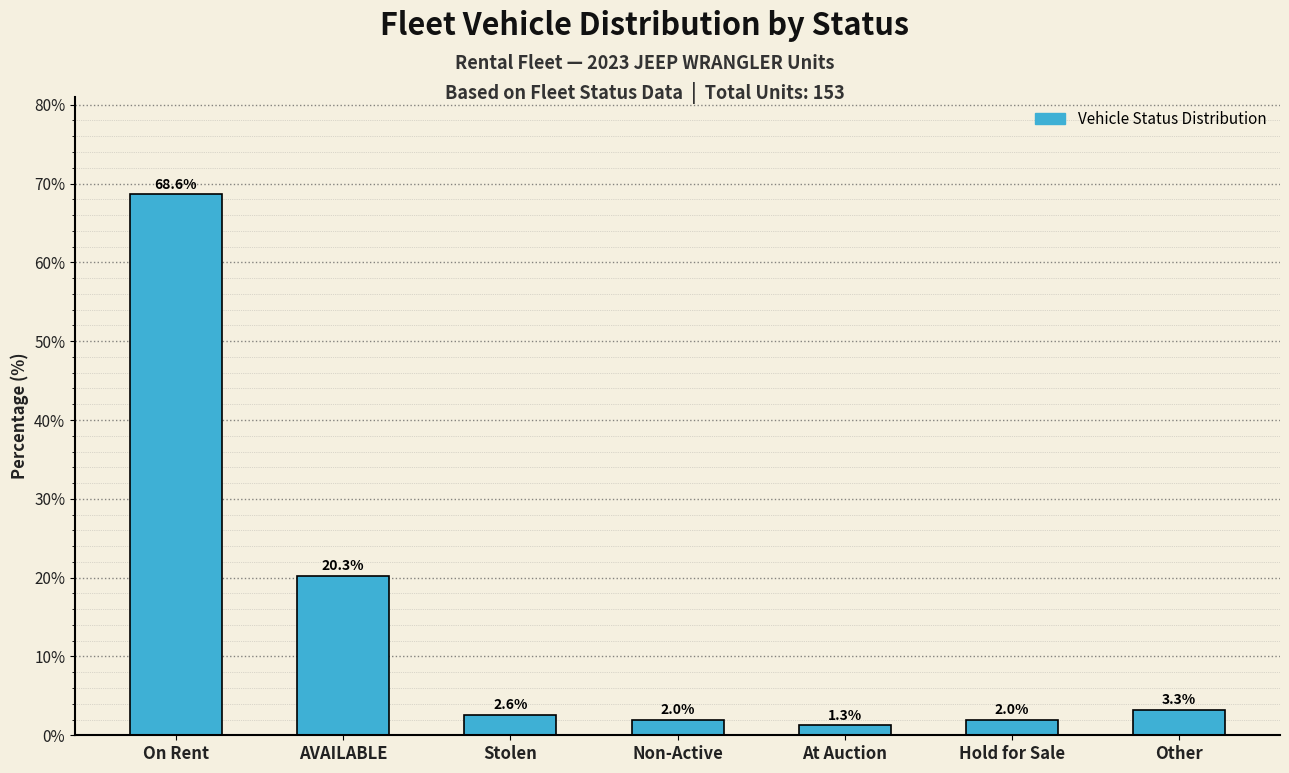

Reading left to right, extract all data points from this chart.

68.6	20.3	2.6	2.0	1.3	2.0	3.3